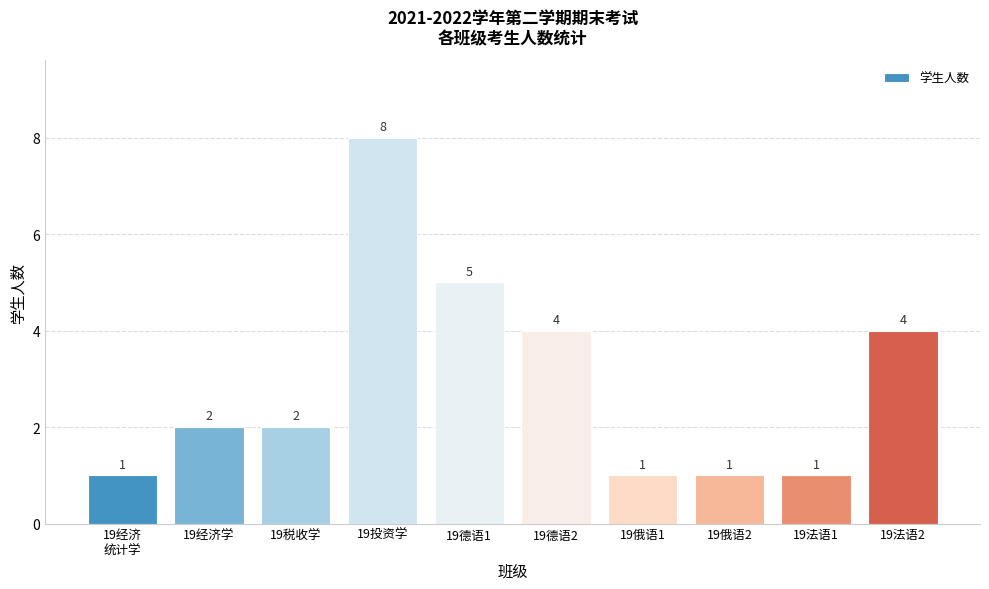

Reading left to right, list all the values displayed in this chart.

19经济
统计学=1	19经济学=2	19税收学=2	19投资学=8	19德语1=5	19德语2=4	19俄语1=1	19俄语2=1	19法语1=1	19法语2=4